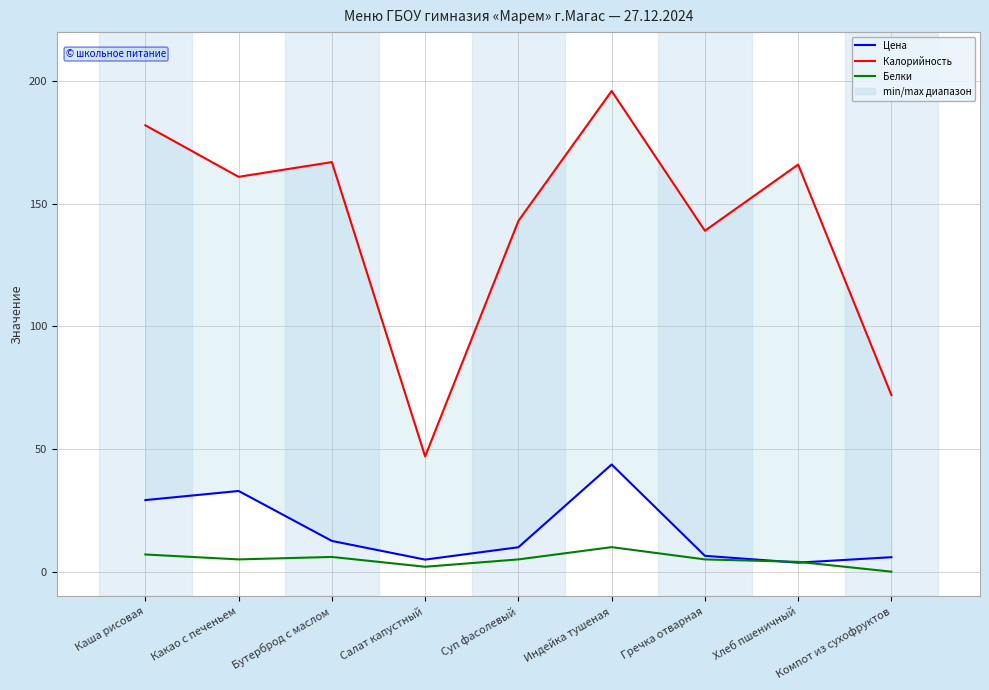

What is the approximate value of Белки at Суп фасолевый?

5